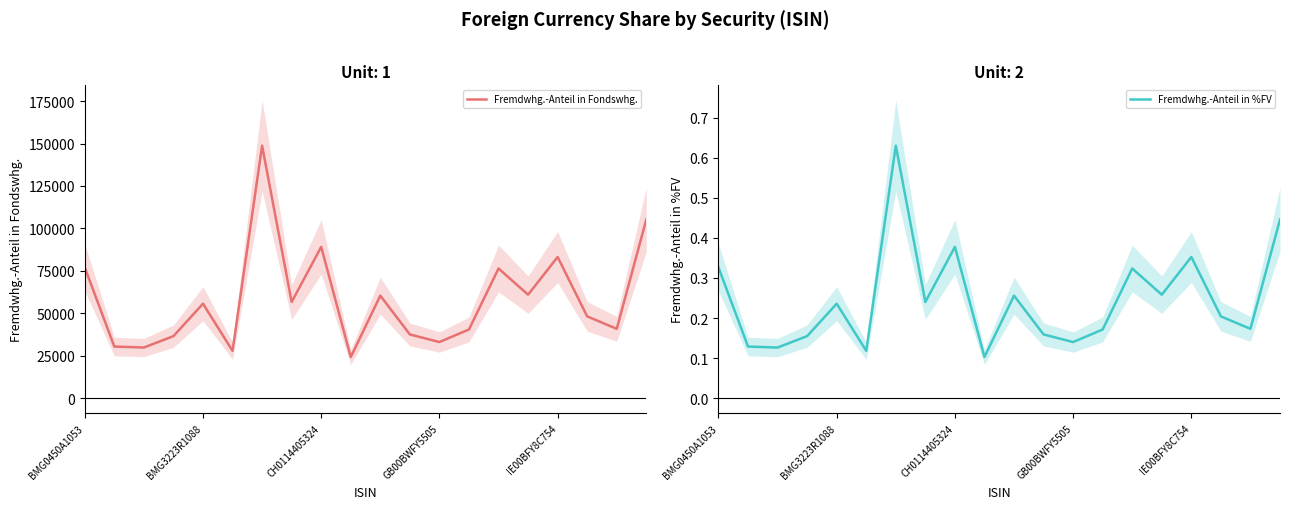

What is the minimum value for Fremdwhg.-Anteil in Fondswhg.?

24262.6